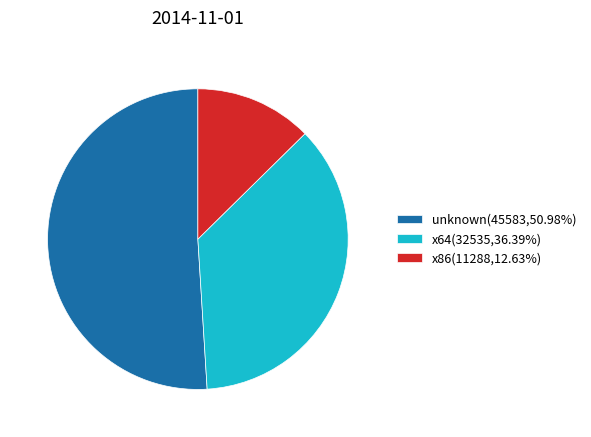

Is the sum of x64(32535,36.39%) and unknown(45583,50.98%) greater than half?

Yes